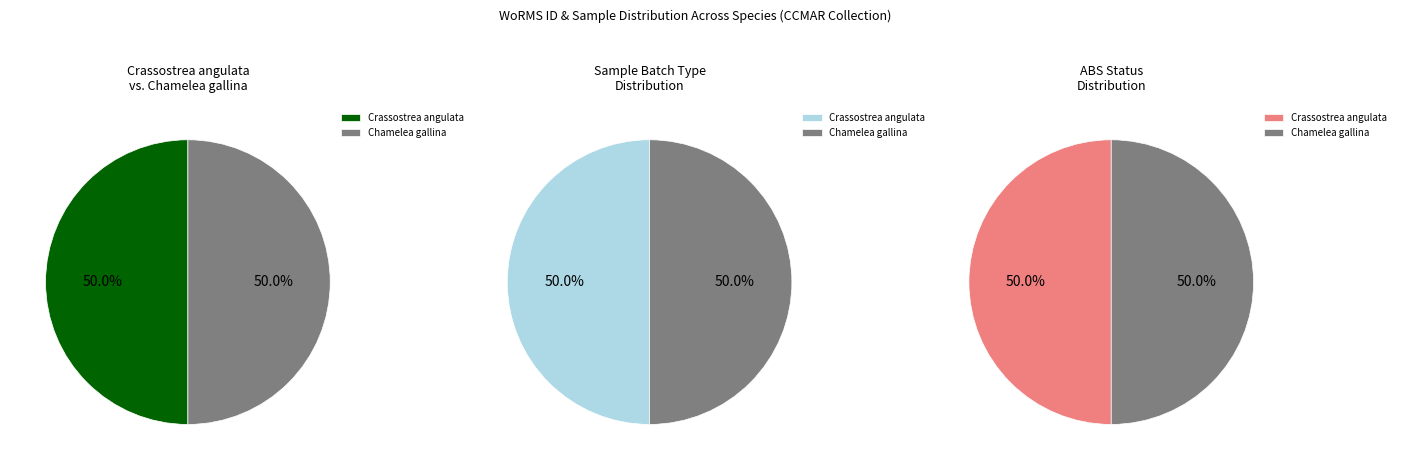

Rank the categories by value from lowest to highest.

Chamelea gallina, Crassostrea angulata